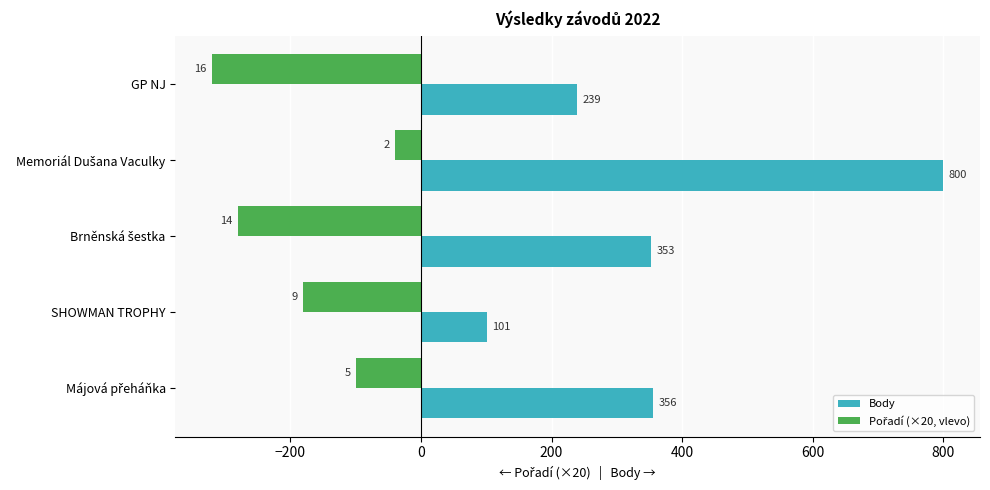

How many distinct data groups are displayed?

2